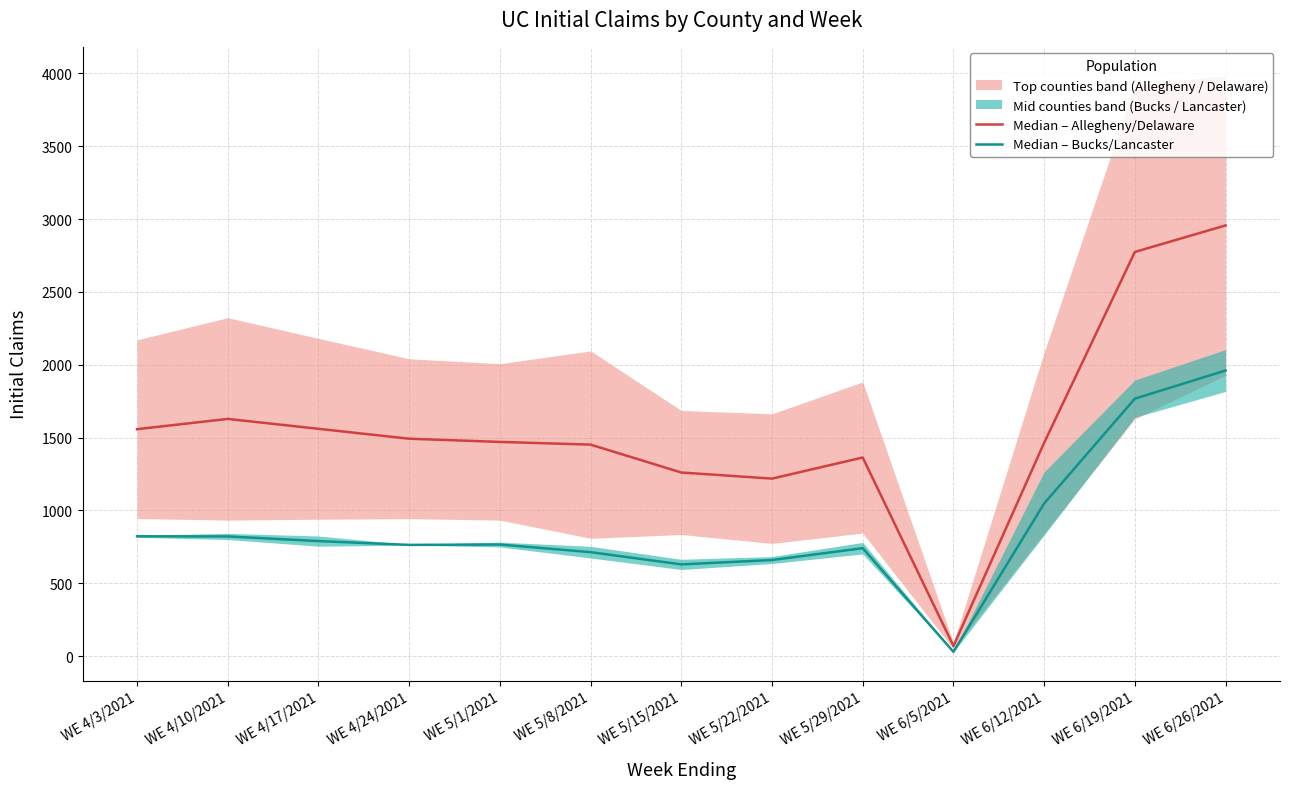

Reading left to right, transcribe all the data shown in this chart.

Median – Allegheny/Delaware: WE 4/3/2021=1557.5	WE 4/10/2021=1628.0	WE 4/17/2021=1560.0	WE 4/24/2021=1492.0	WE 5/1/2021=1470.0	WE 5/8/2021=1451.5	WE 5/15/2021=1260.0	WE 5/22/2021=1218.0	WE 5/29/2021=1363.0	WE 6/5/2021=69.0	WE 6/12/2021=1464.0	WE 6/19/2021=2774.5	WE 6/26/2021=2956.5
Median – Bucks/Lancaster: WE 4/3/2021=822.0	WE 4/10/2021=821.0	WE 4/17/2021=789.0	WE 4/24/2021=763.0	WE 5/1/2021=765.5	WE 5/8/2021=713.0	WE 5/15/2021=629.0	WE 5/22/2021=659.0	WE 5/29/2021=740.5	WE 6/5/2021=28.5	WE 6/12/2021=1047.5	WE 6/19/2021=1767.0	WE 6/26/2021=1960.5